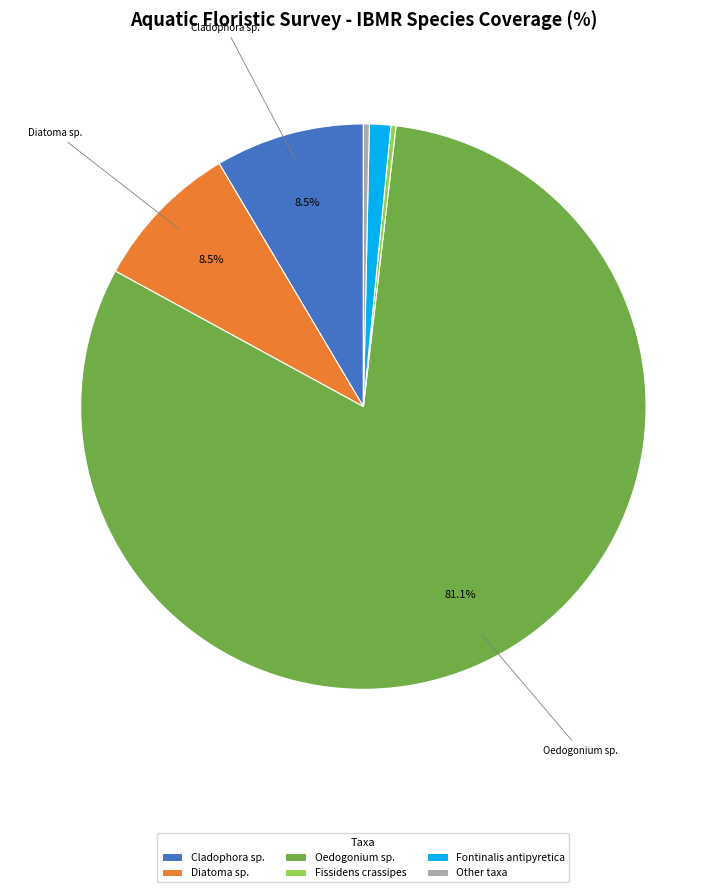

Is it true that Cladophora sp. is 17% of the pie?

False